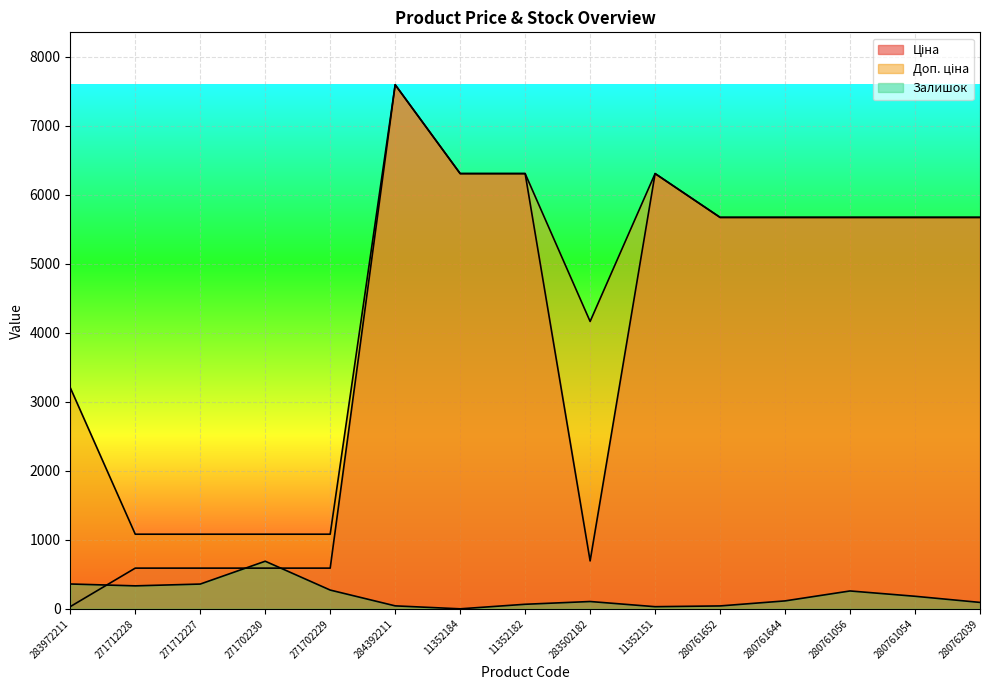

How many data points in Ціна are less than 5673?

6